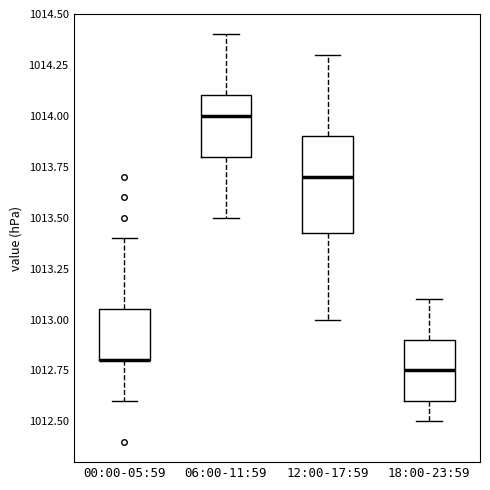

Where is the lower edge of the box for 06:00-11:59 on the y-axis? The values are not printed on the chart, so give them approximately, as read against the axis.

1013.80